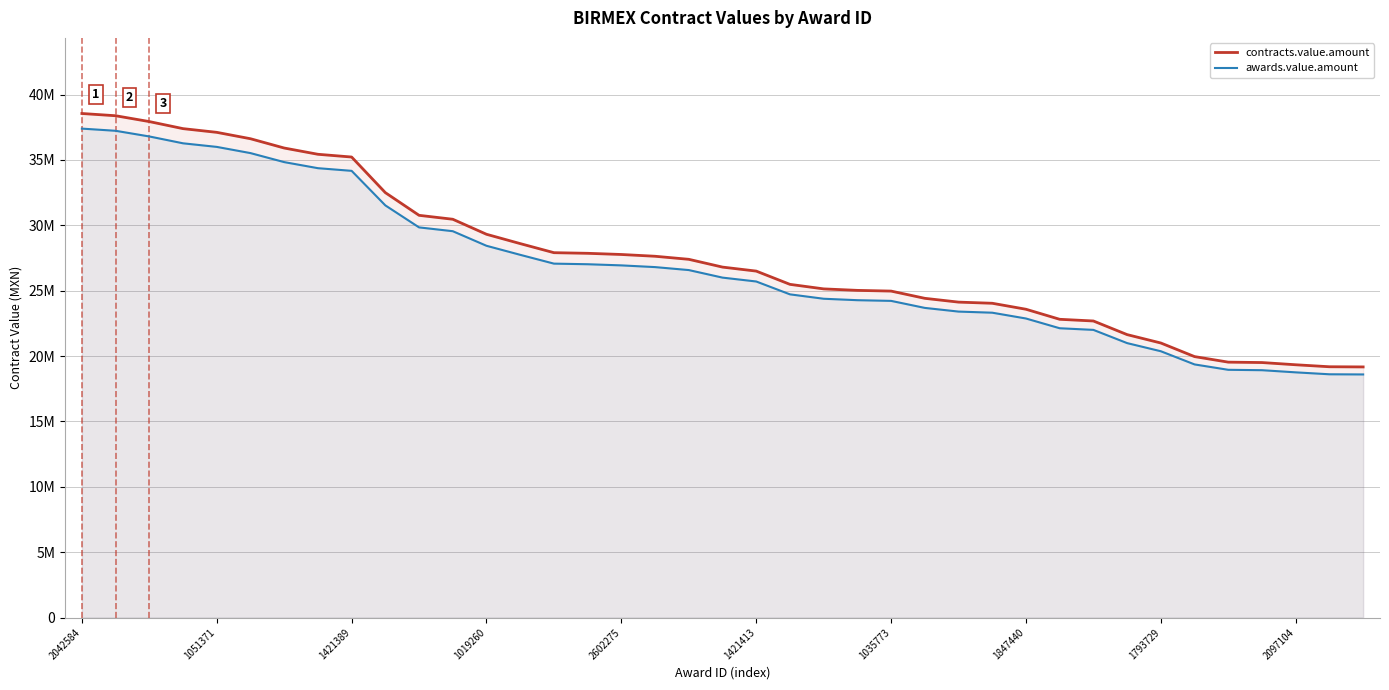

How many data points in awards.value.amount are less than 26002516?

19